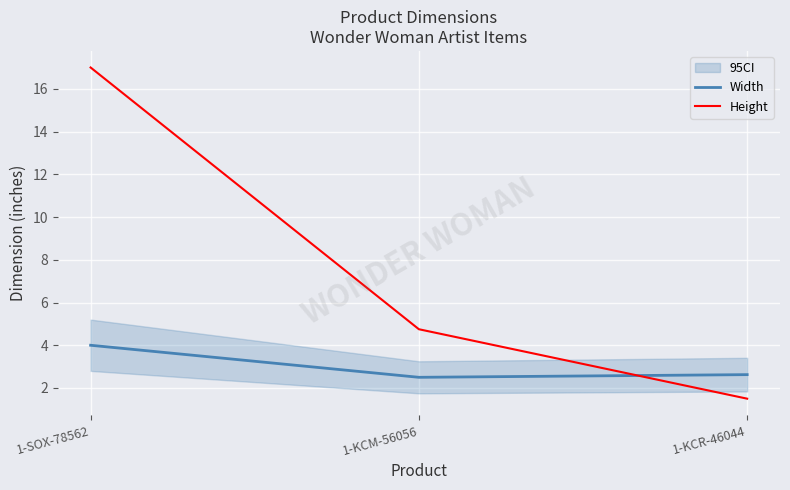

Reading left to right, extract all data points from this chart.

Width: 1-SOX-78562=4.0	1-KCM-56056=2.5	1-KCR-46044=2.6
Height: 1-SOX-78562=17.0	1-KCM-56056=4.8	1-KCR-46044=1.5